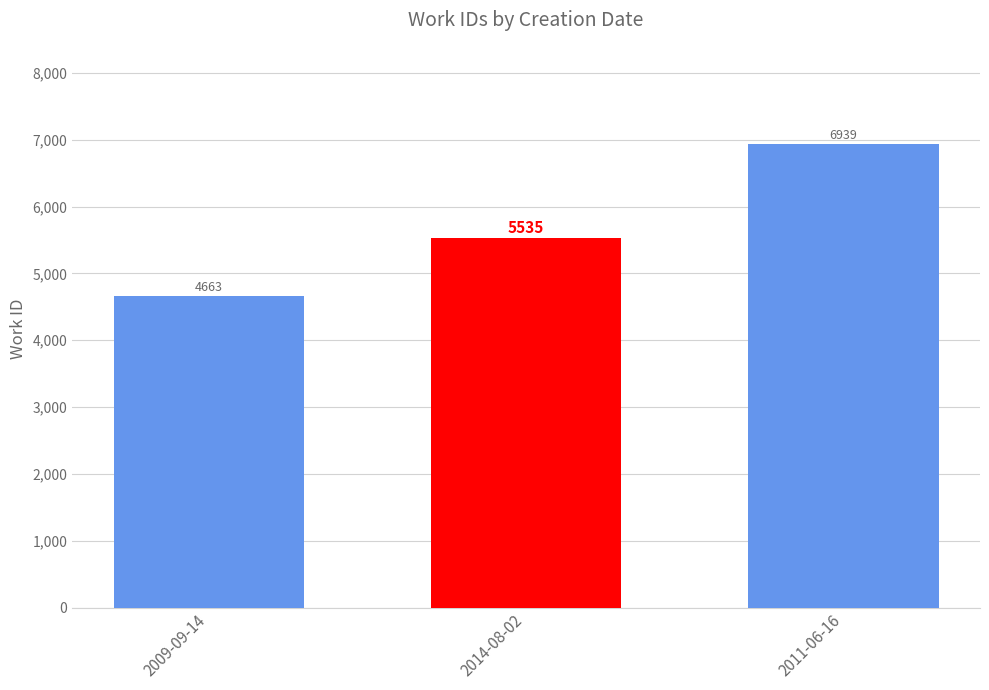

How many series are shown in this chart?

1